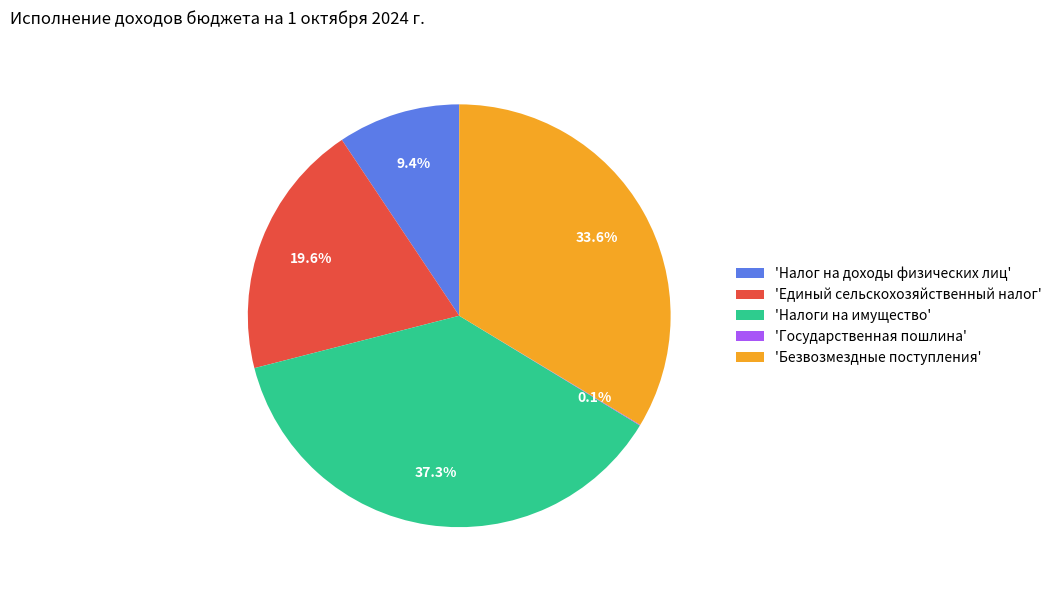

Which category has the biggest portion of the pie?

'Налоги на имущество'